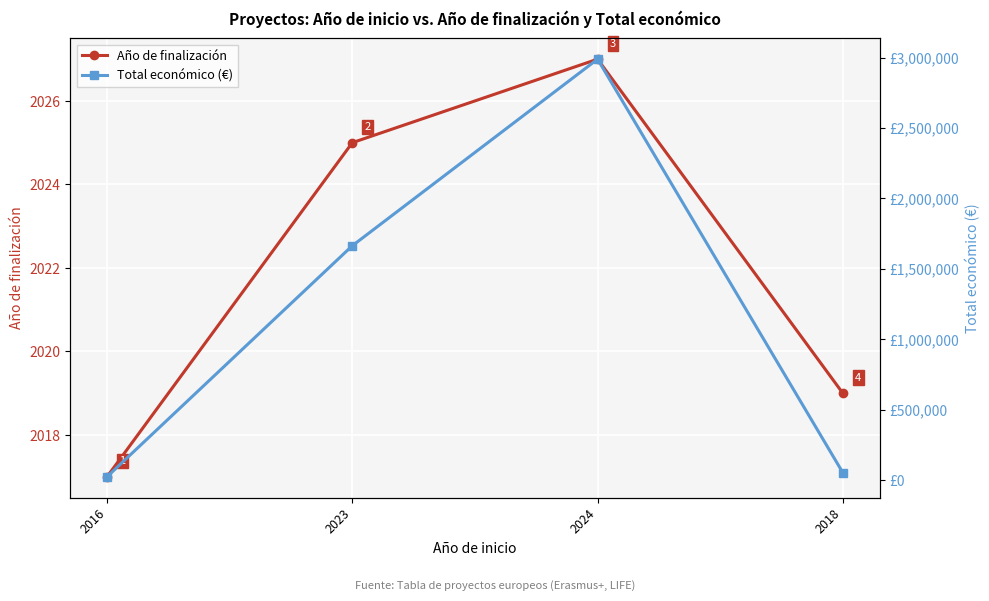

At which category is the sum across all series the highest?

2024